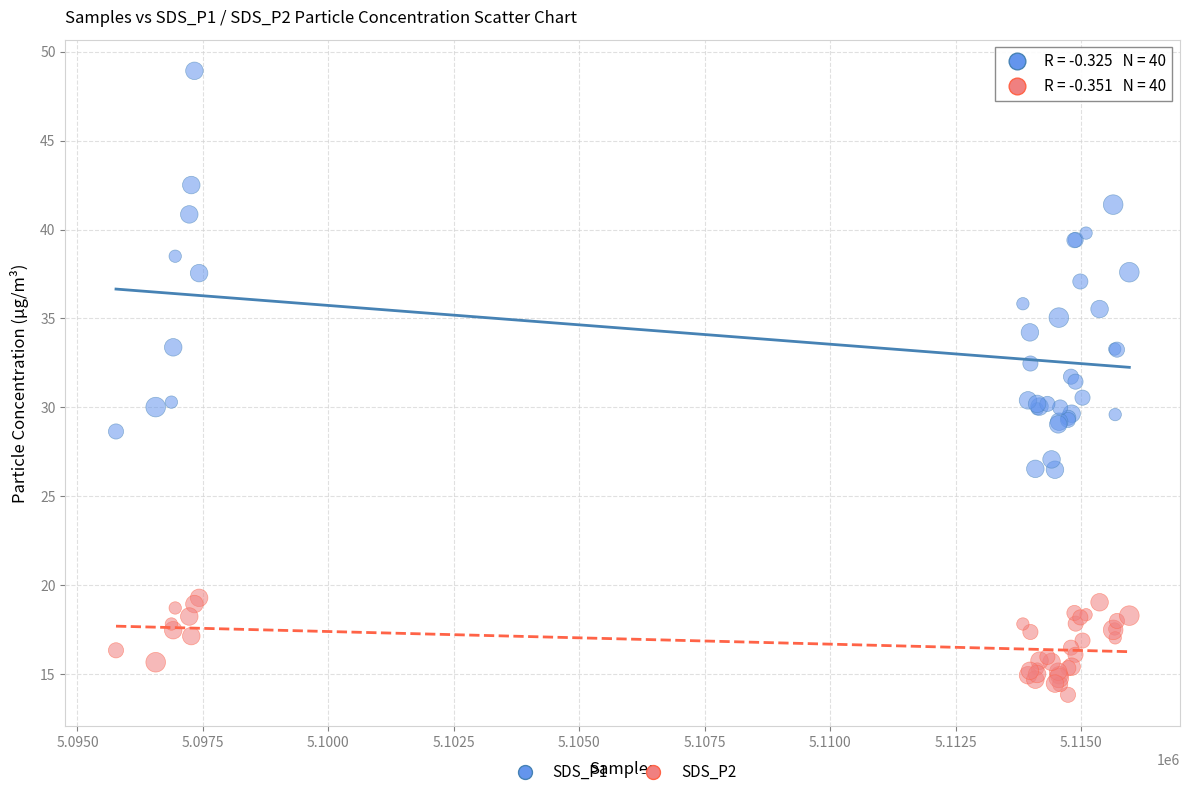

What are all the series names shown in the legend?

SDS_P1, SDS_P2